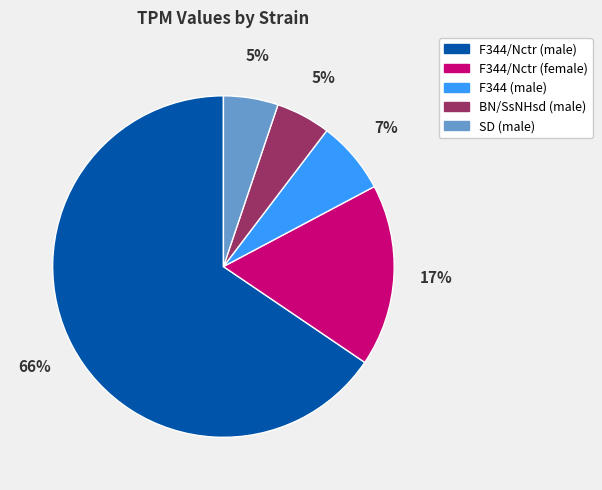

To the nearest percent, what percentage of the pie is F344/Nctr (female)?

17%